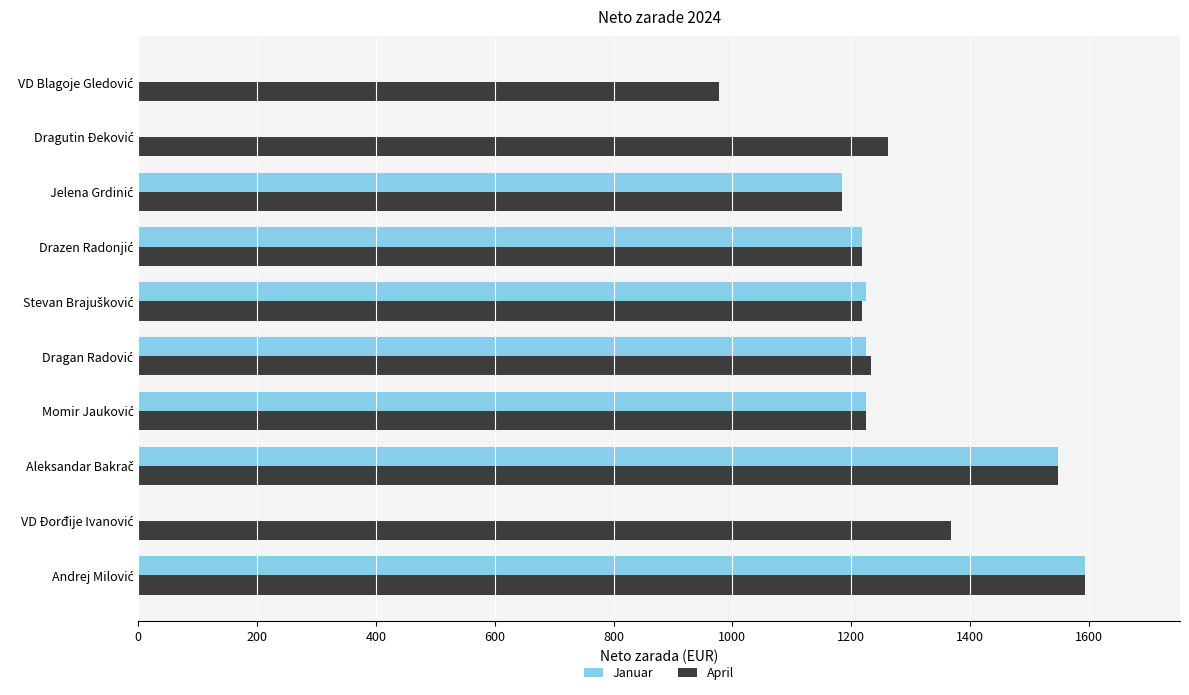

Which series has the largest total across all categories?

April